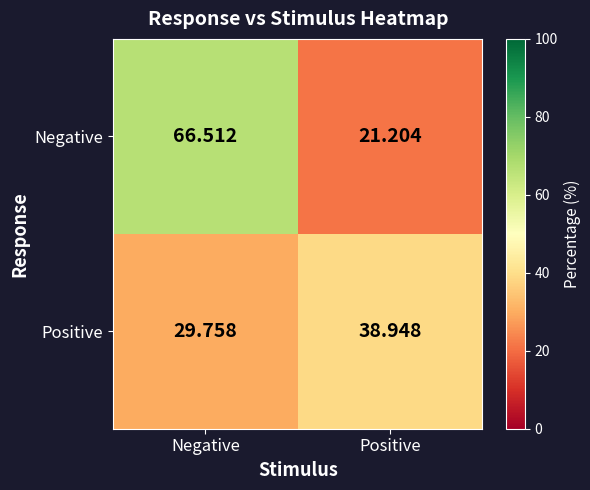

What is the greatest value displayed?

66.5